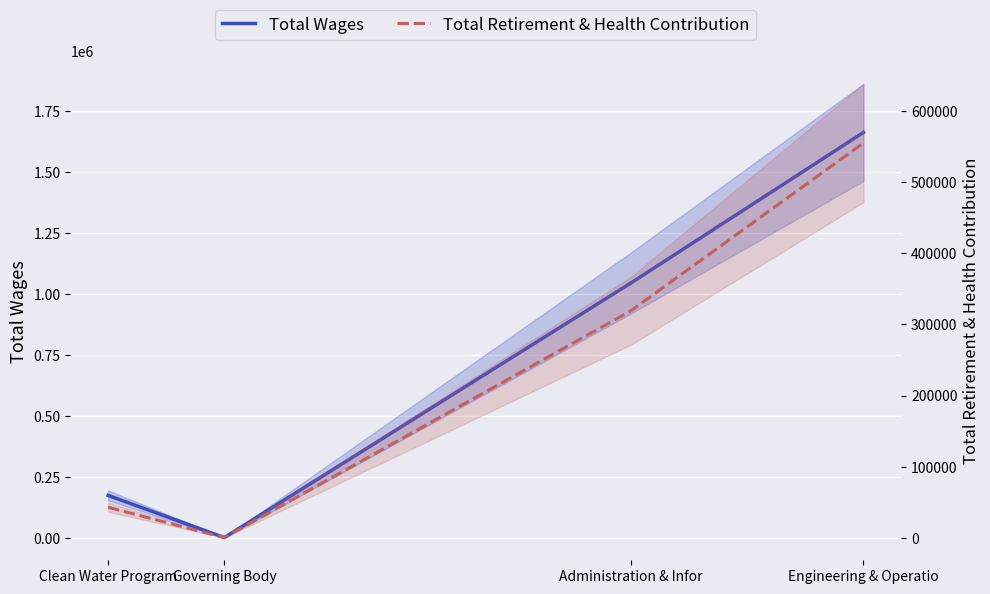

Which category has the lowest value across all series?

Governing Body